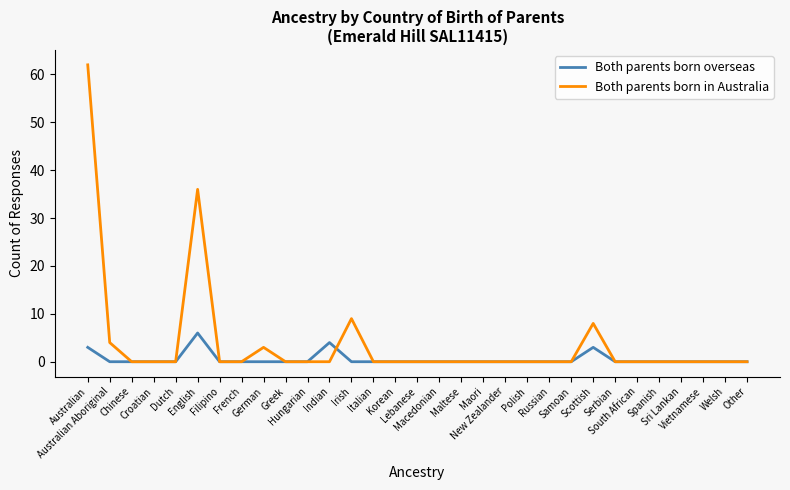

List the series in order of their peak value, lowest first.

Both parents born overseas, Both parents born in Australia